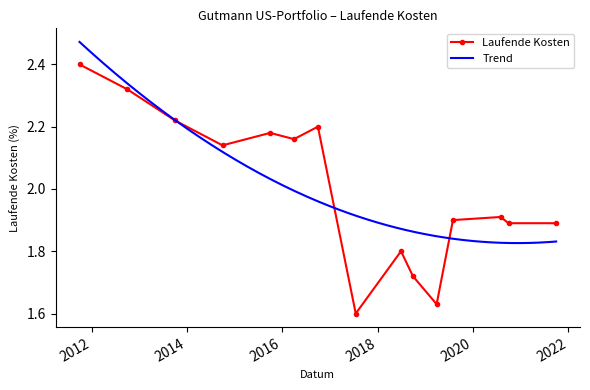

What is the greatest value displayed?

2.4